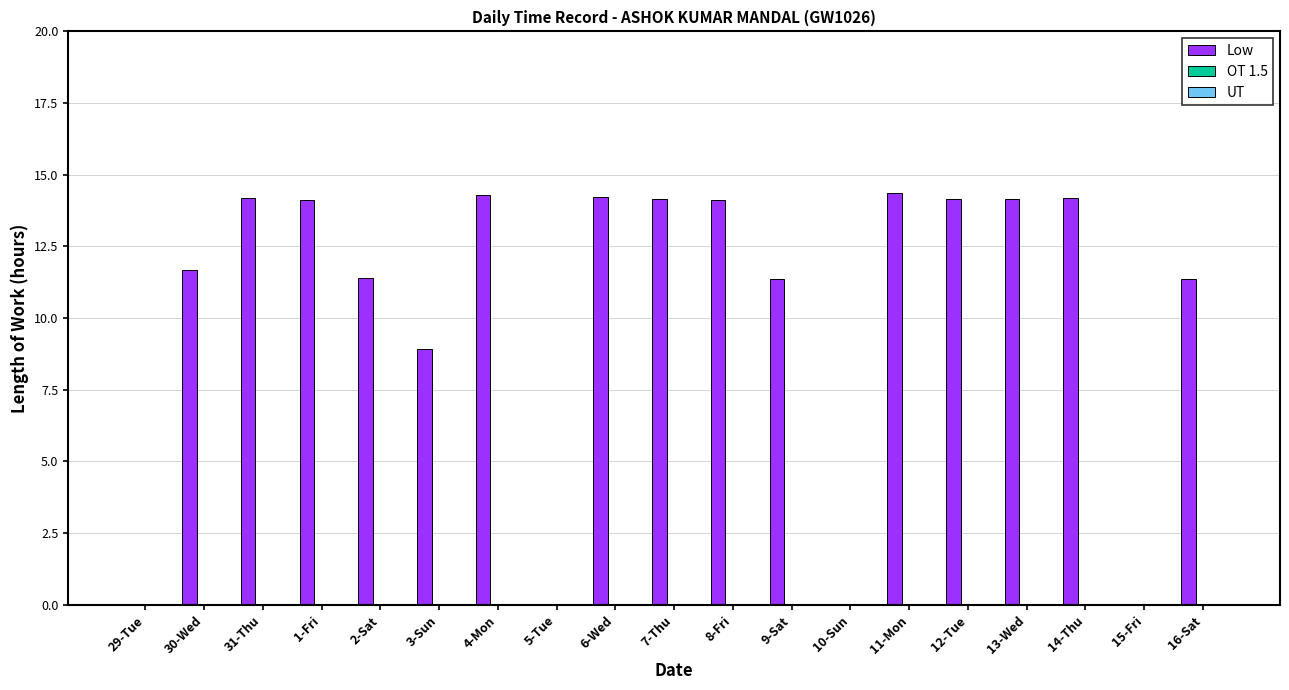

Where is the data nearest to the value 7?

3-Sun